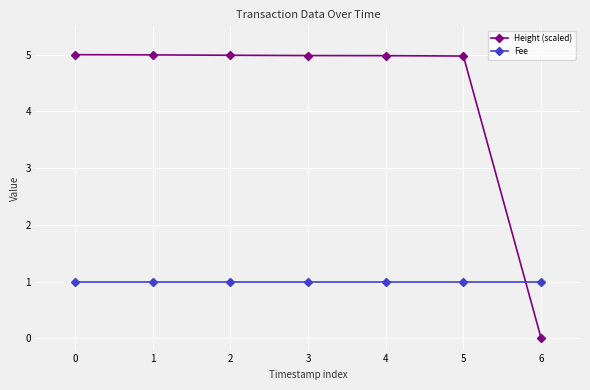

Is the value of Fee at 0 greater than the value of Height (scaled) at 4?

No